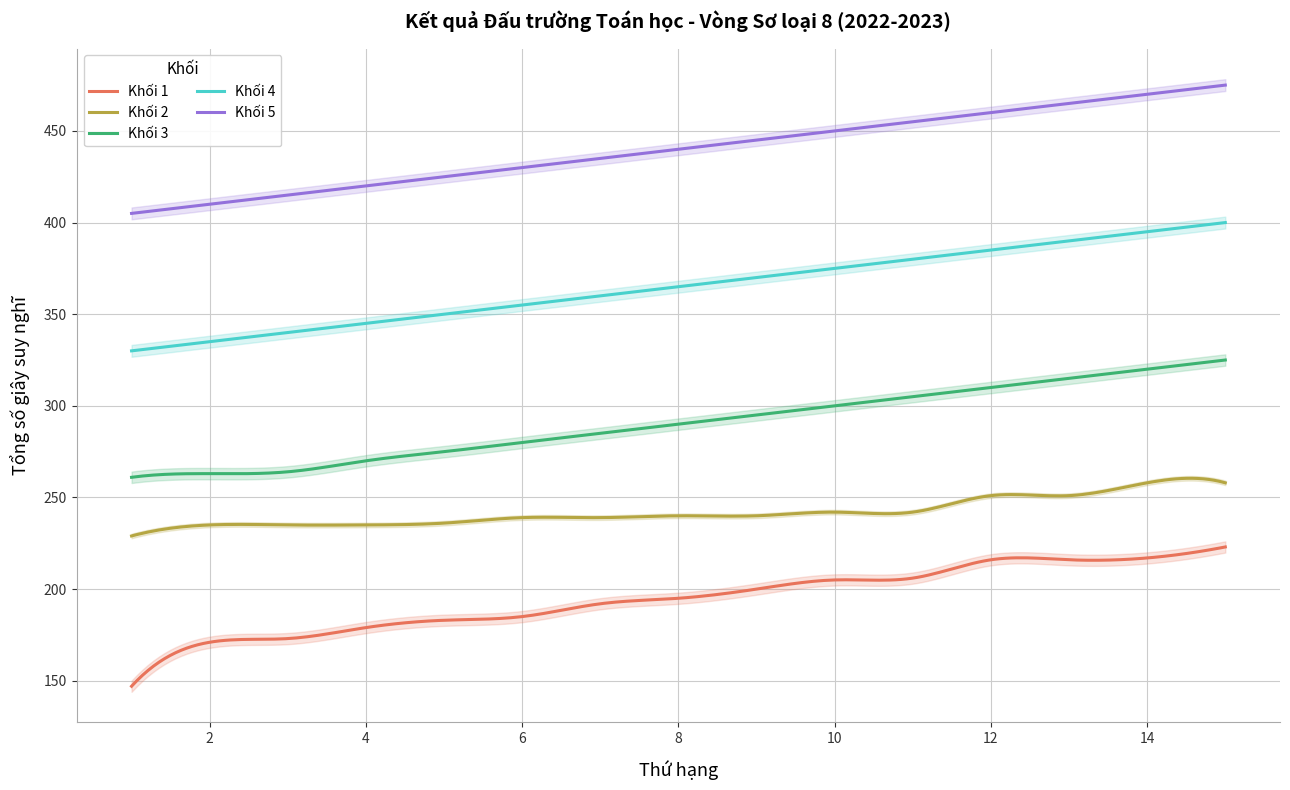

Which category has the highest value across all series?

15